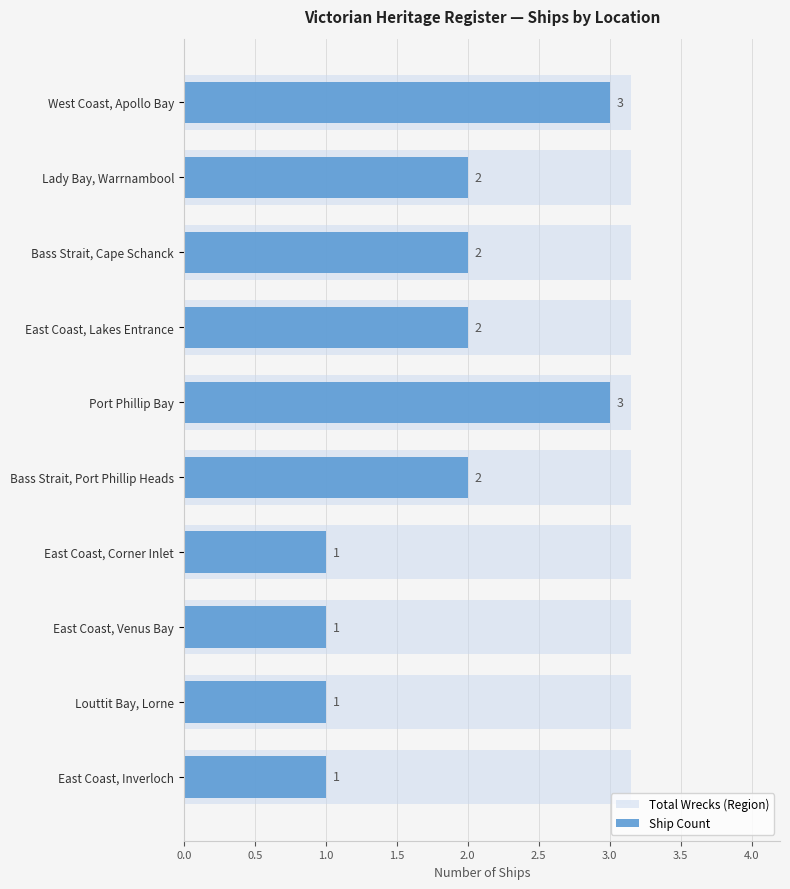

How many groups of bars are there?

10